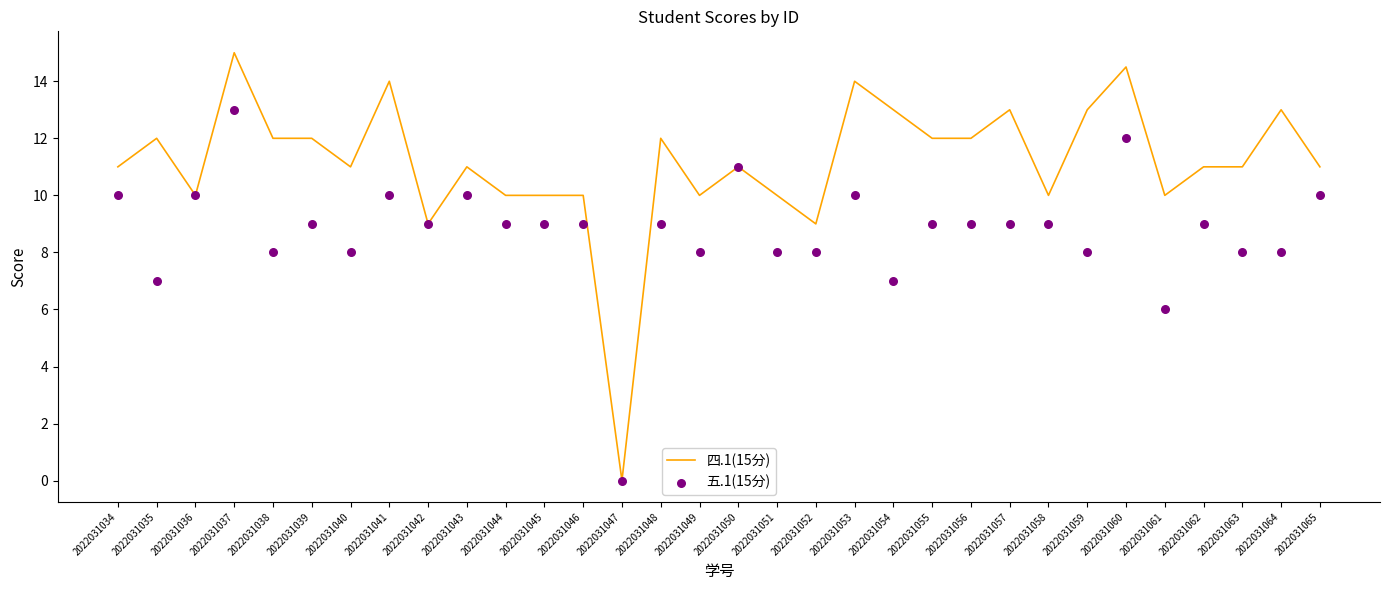

At how many categories does at least one series exceed 3?

31